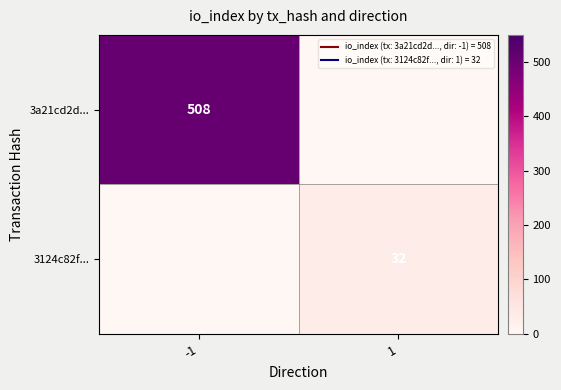

List the labels in order of 3124c82f... value, largest first.

1, -1